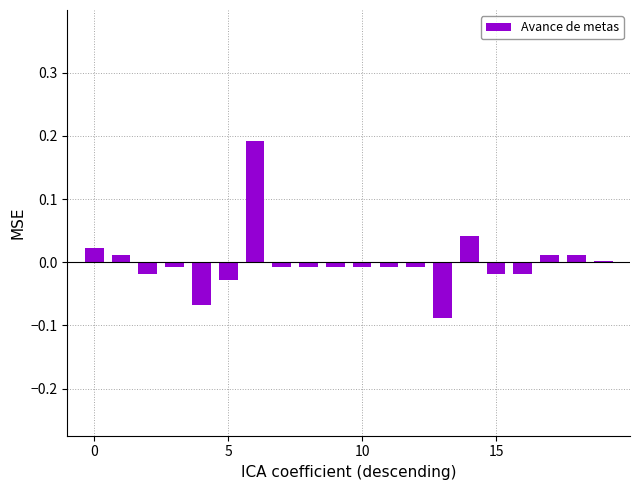

How many categories are shown in the chart?

20